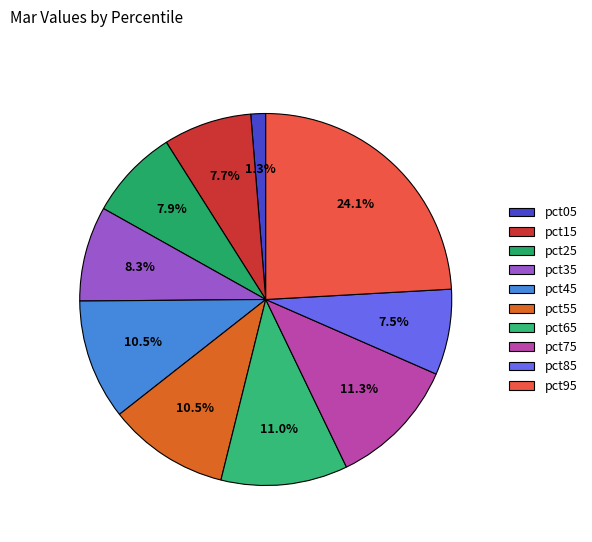

How much of the chart is everything except pct95?

75.9%